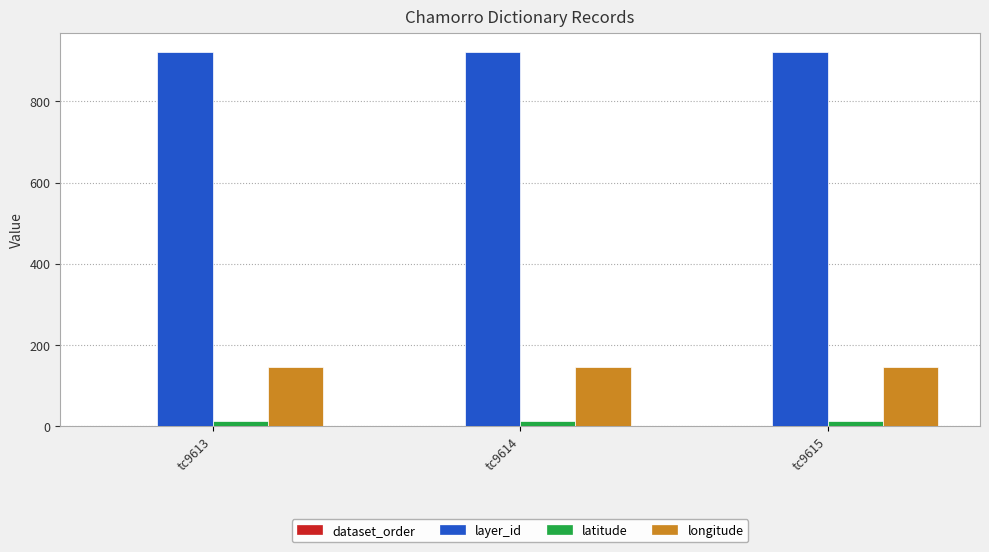

Is it true that longitude equals 57.1 at tc9614?

False